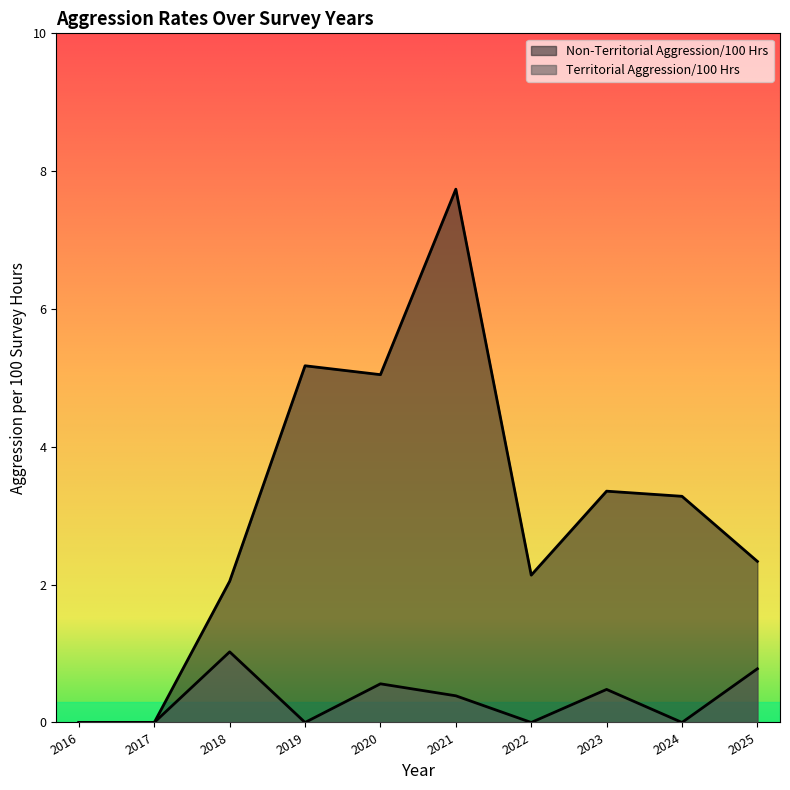

How many interior local valleys does the Non-Territorial Aggression/100 Hrs series have?

2